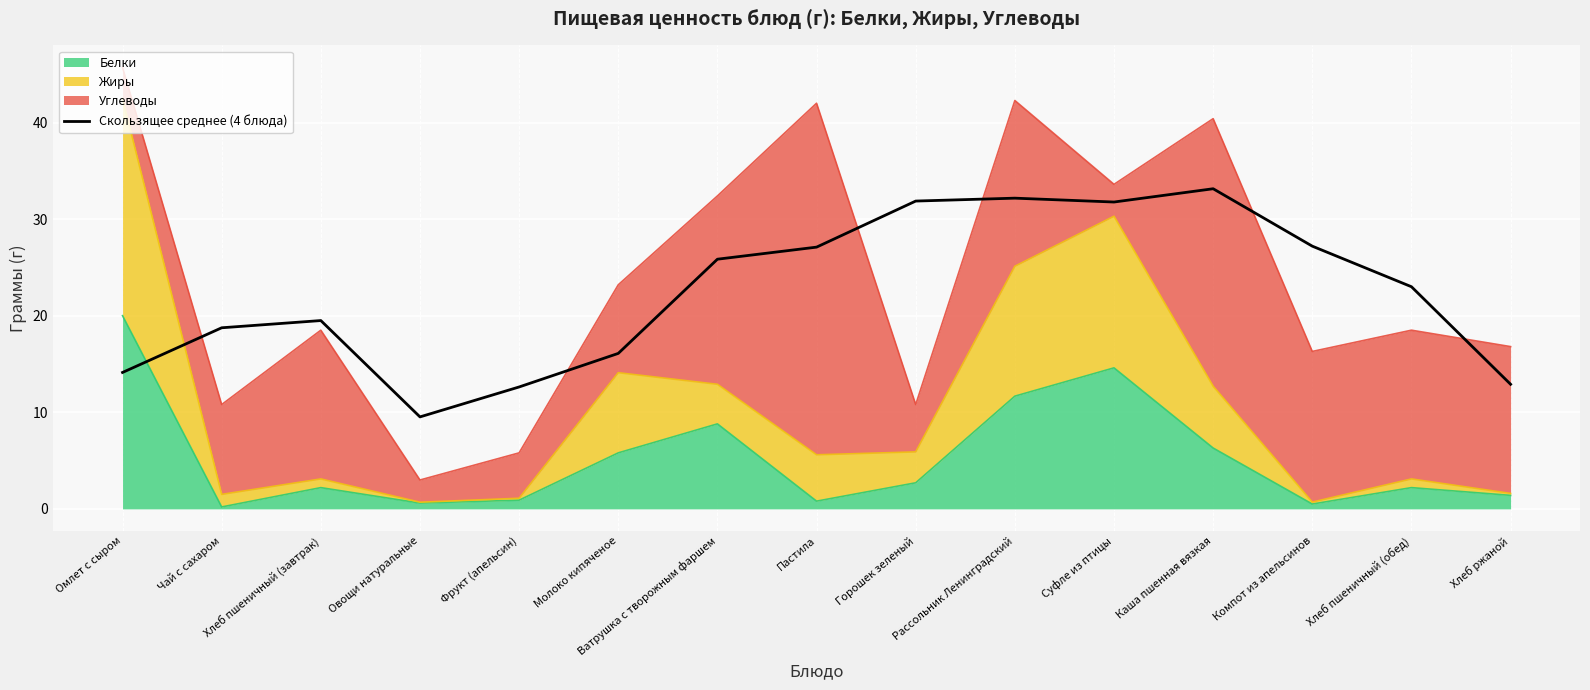

What is the change in value from Рассольник Ленинградский to Компот из апельсинов?

-5.0